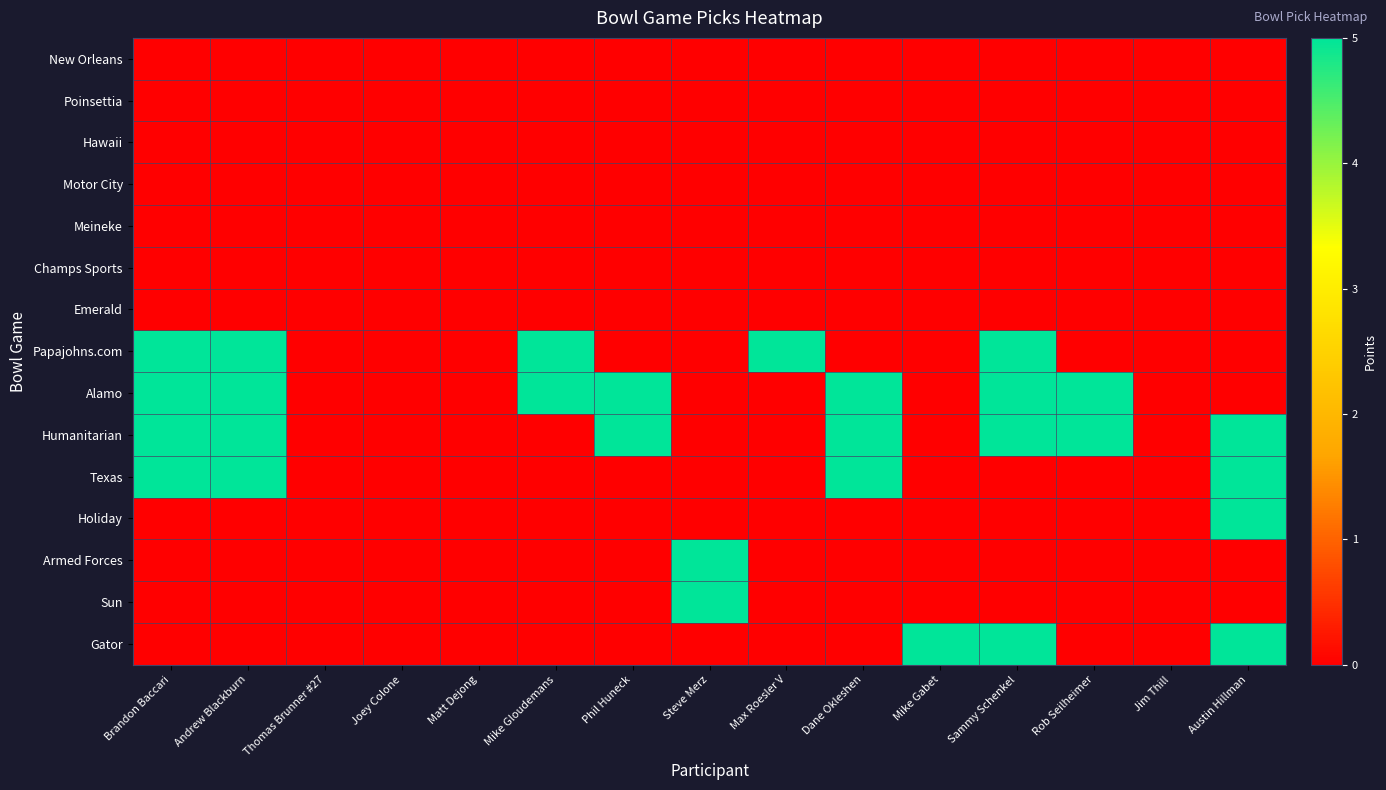

At which category does the chart reach its peak across all series?

Brandon Baccari